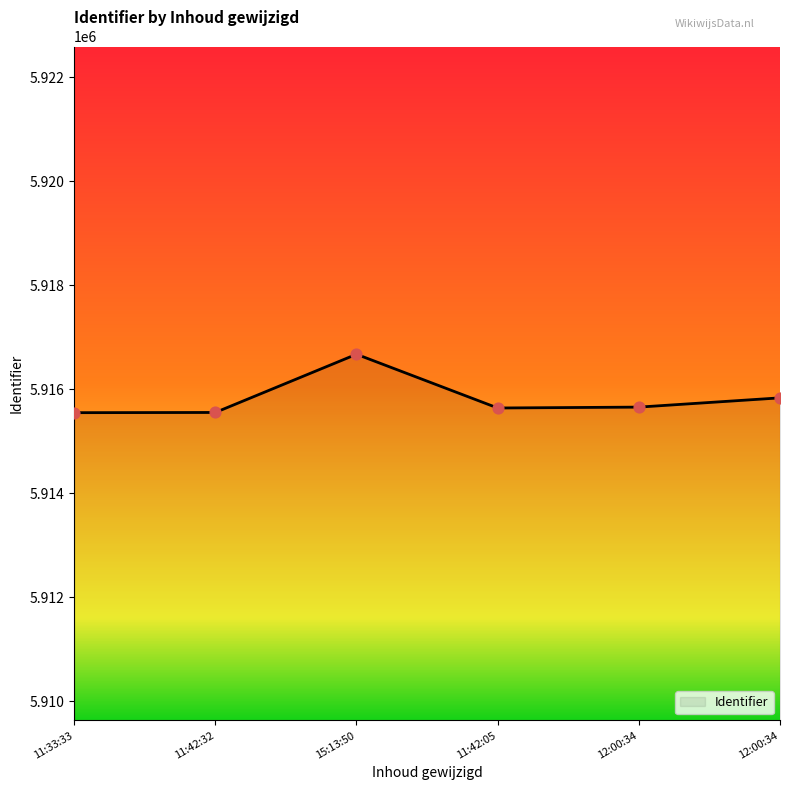

How many lines are shown in the chart?

1